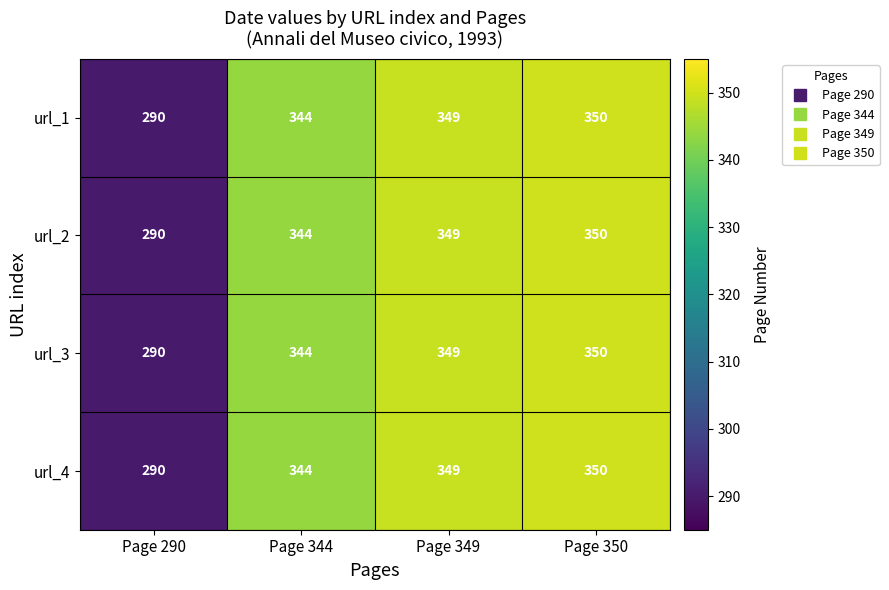

Reading right to left, list all the values displayed in this chart.

url_1: Page 350=350	Page 349=349	Page 344=344	Page 290=290
url_2: Page 350=350	Page 349=349	Page 344=344	Page 290=290
url_3: Page 350=350	Page 349=349	Page 344=344	Page 290=290
url_4: Page 350=350	Page 349=349	Page 344=344	Page 290=290